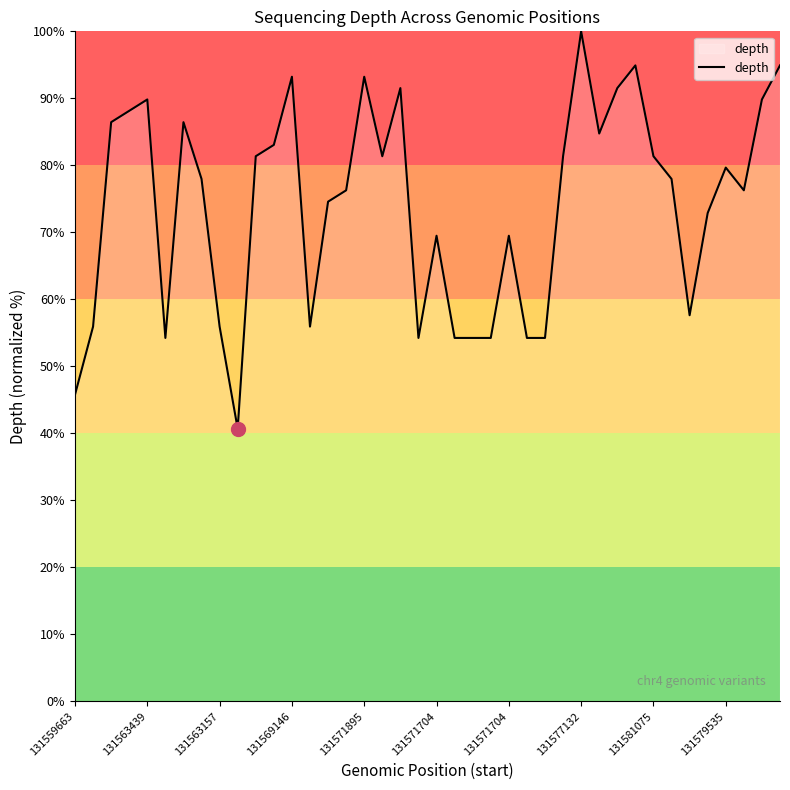

What is the greatest value displayed?

100.0